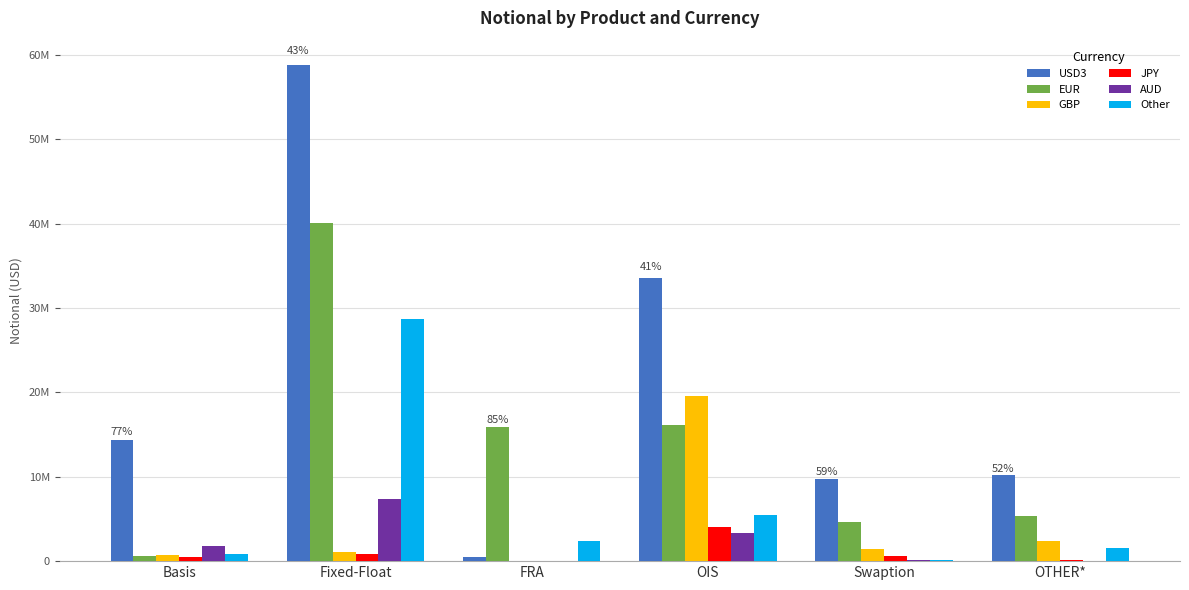

At which label does Other reach its peak?

Fixed-Float